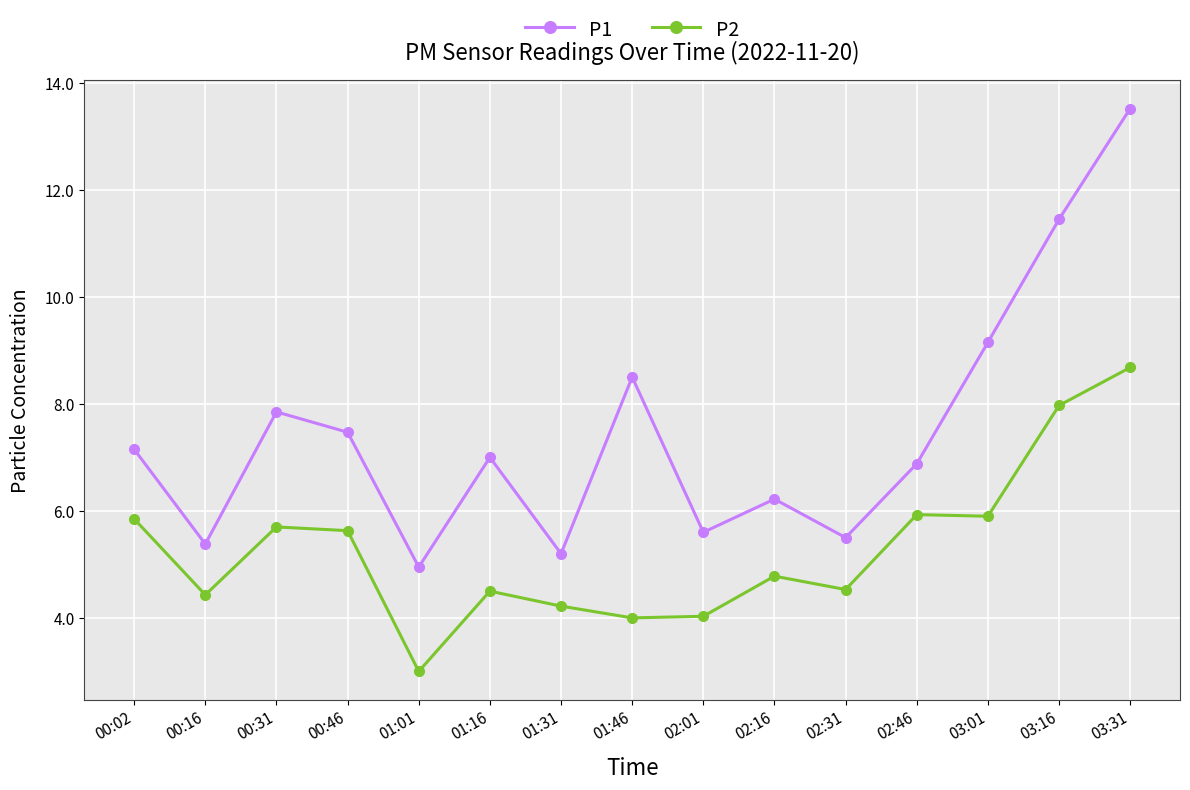

How many data points does each series have?

15